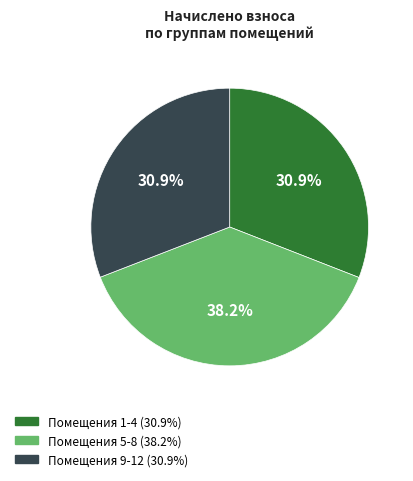

Is there a majority slice in this chart?

No